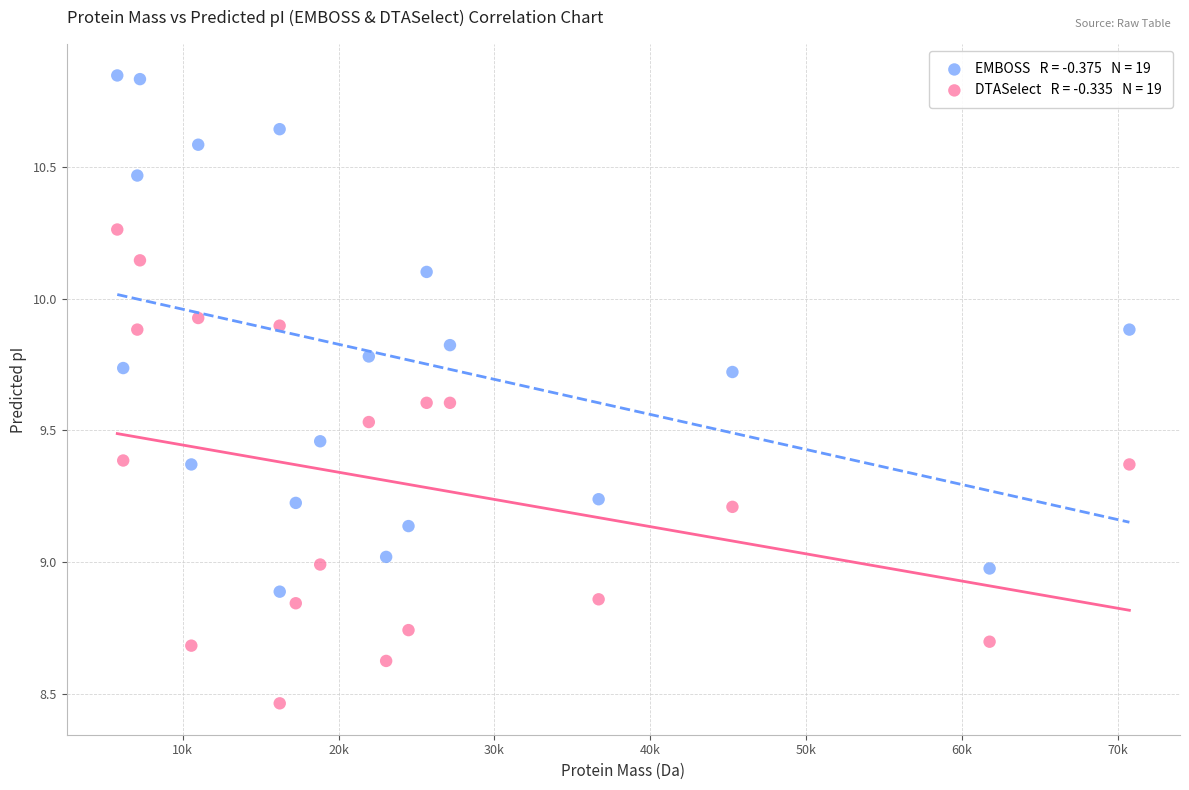

Across all data points, what is the range of Y values (max minus min)?

2.4